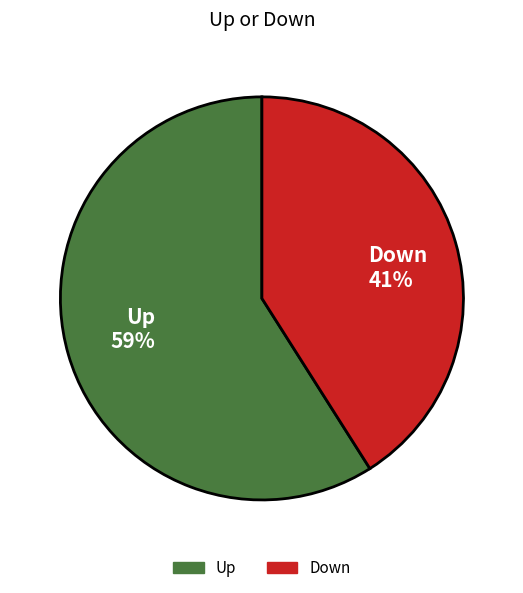

Is there any slice that represents more than half of the pie?

Yes